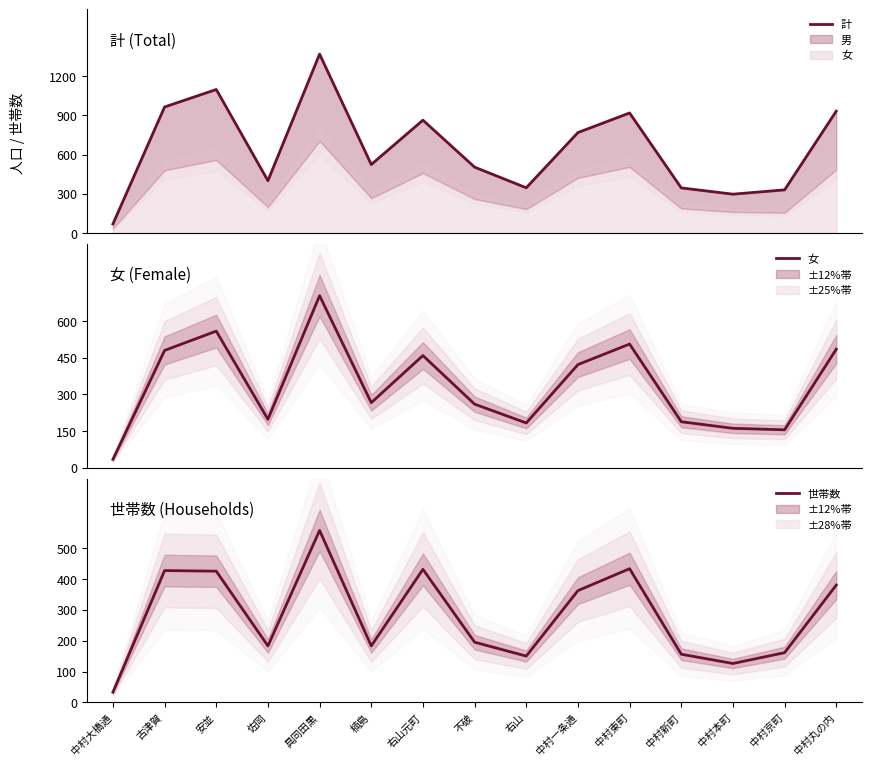

What is the difference between the maximum and minimum values in the 世帯数 series?

524